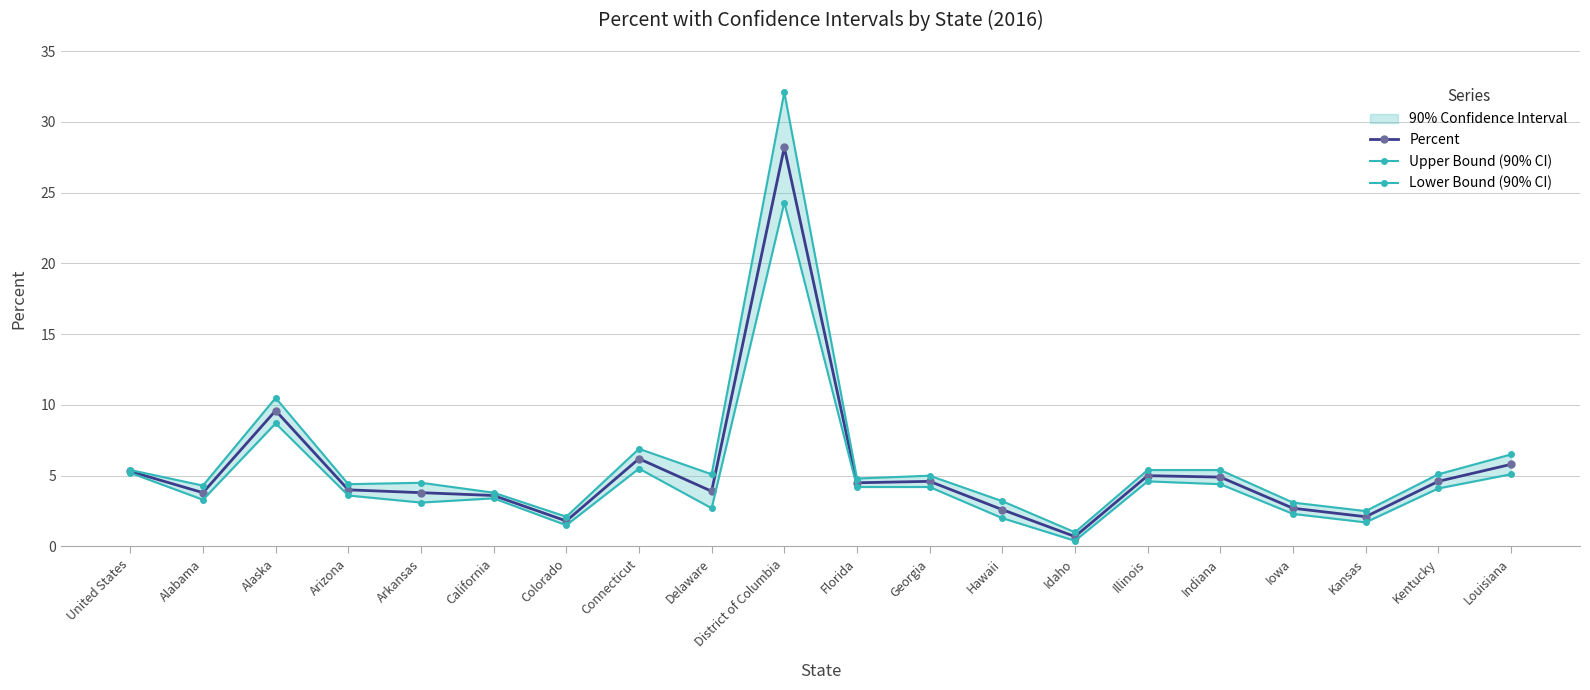

How many data points in Upper Bound (90% CI) are above 5?

9